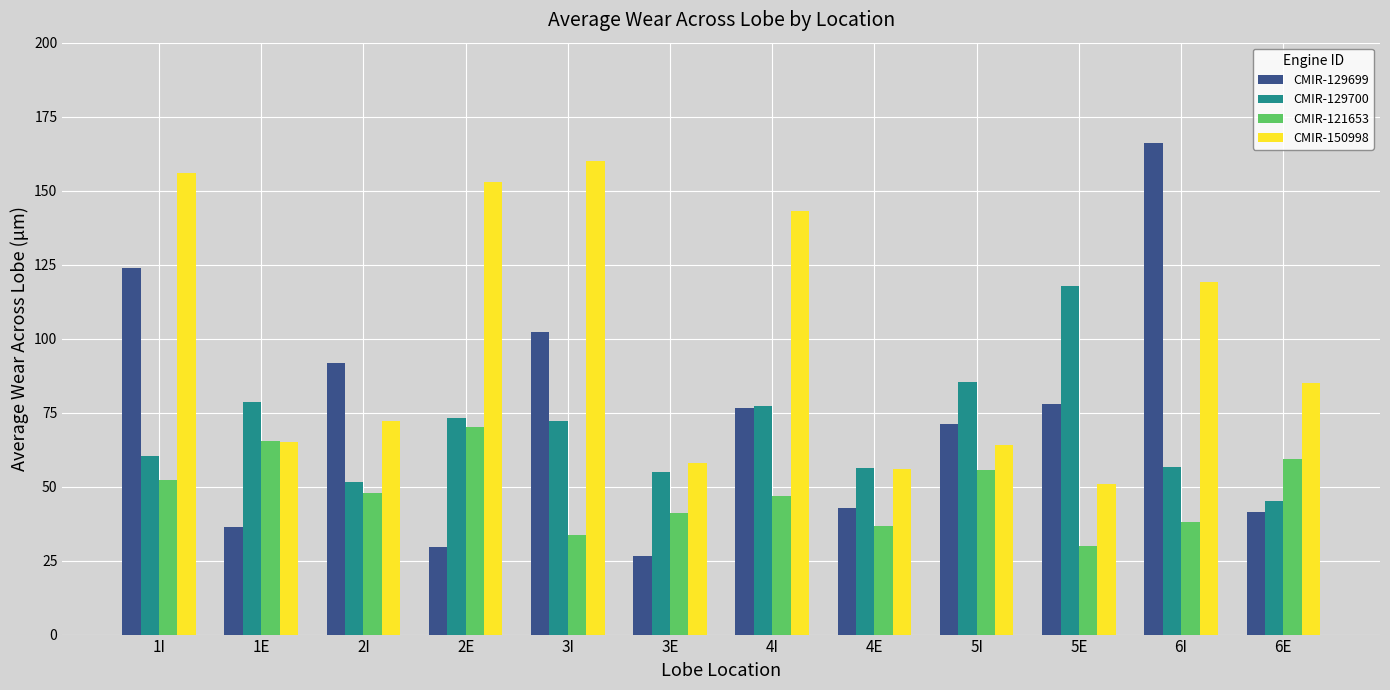

How many data points in CMIR-129699 are above 76?

6